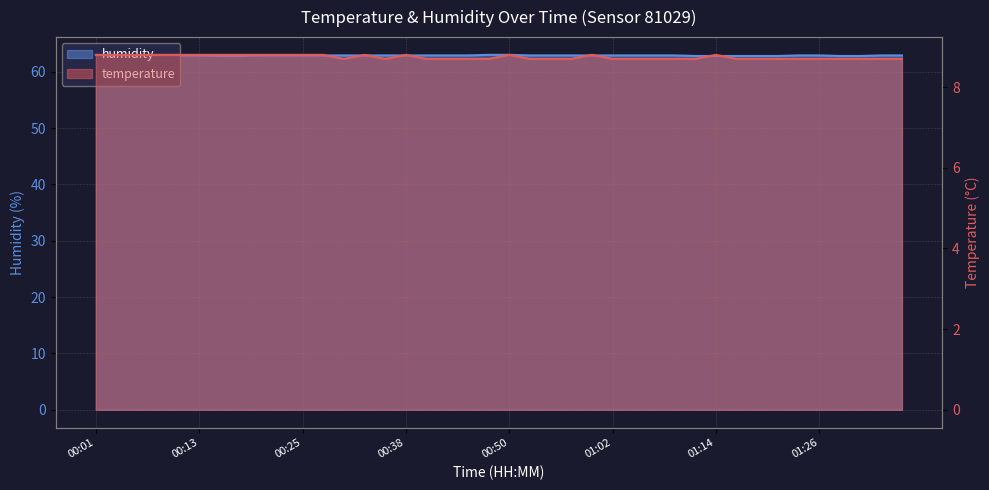

What is the value of the humidity point at the 40th from the left?

62.9